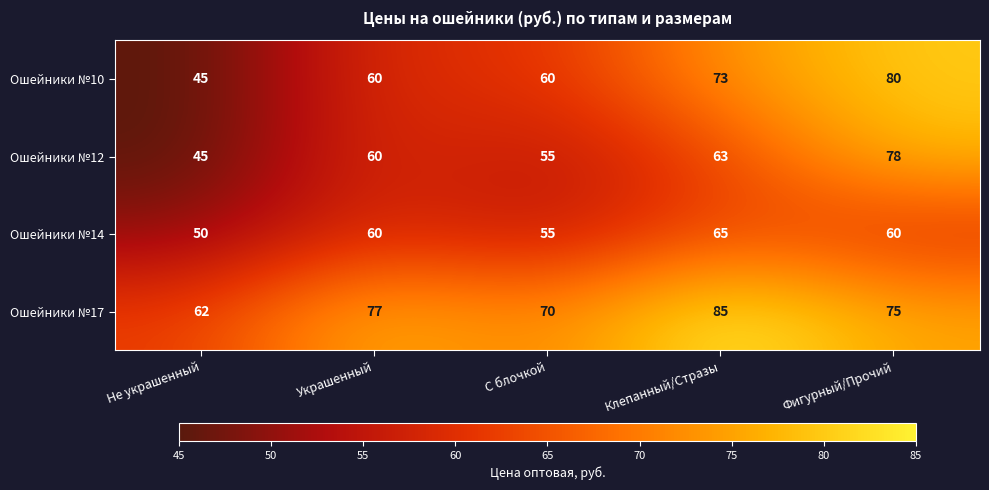

Which series has the widest spread of values?

Ошейники №10